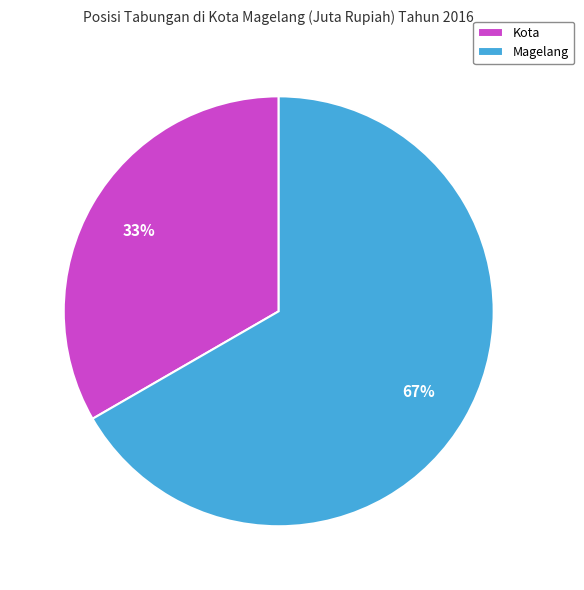

Between Kota and Magelang, which is larger?

Magelang